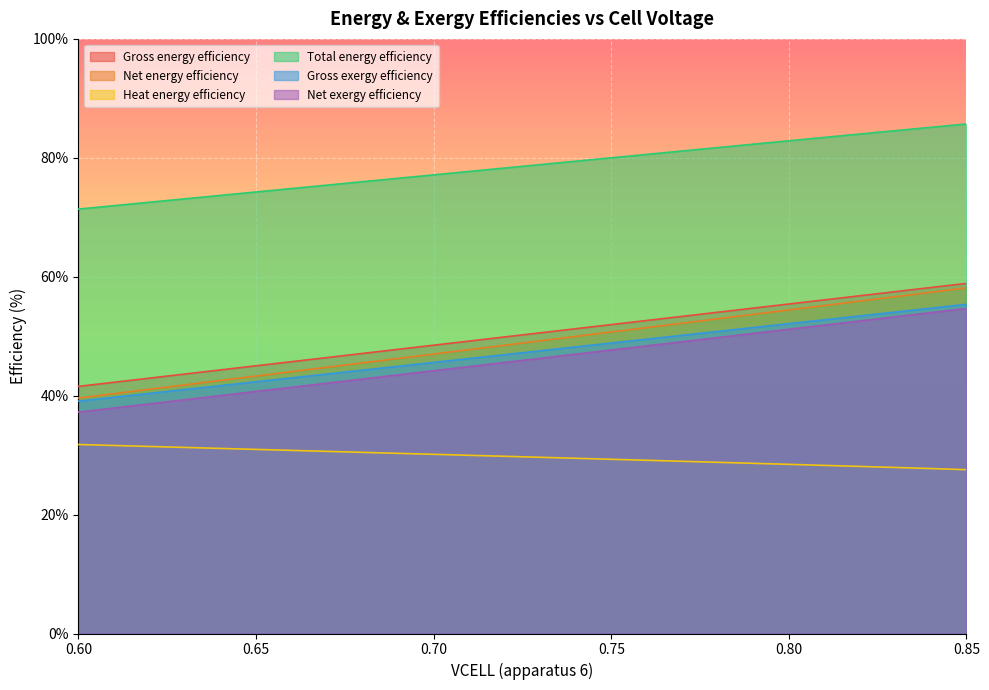

Which series has the widest spread of values?

Net energy efficiency